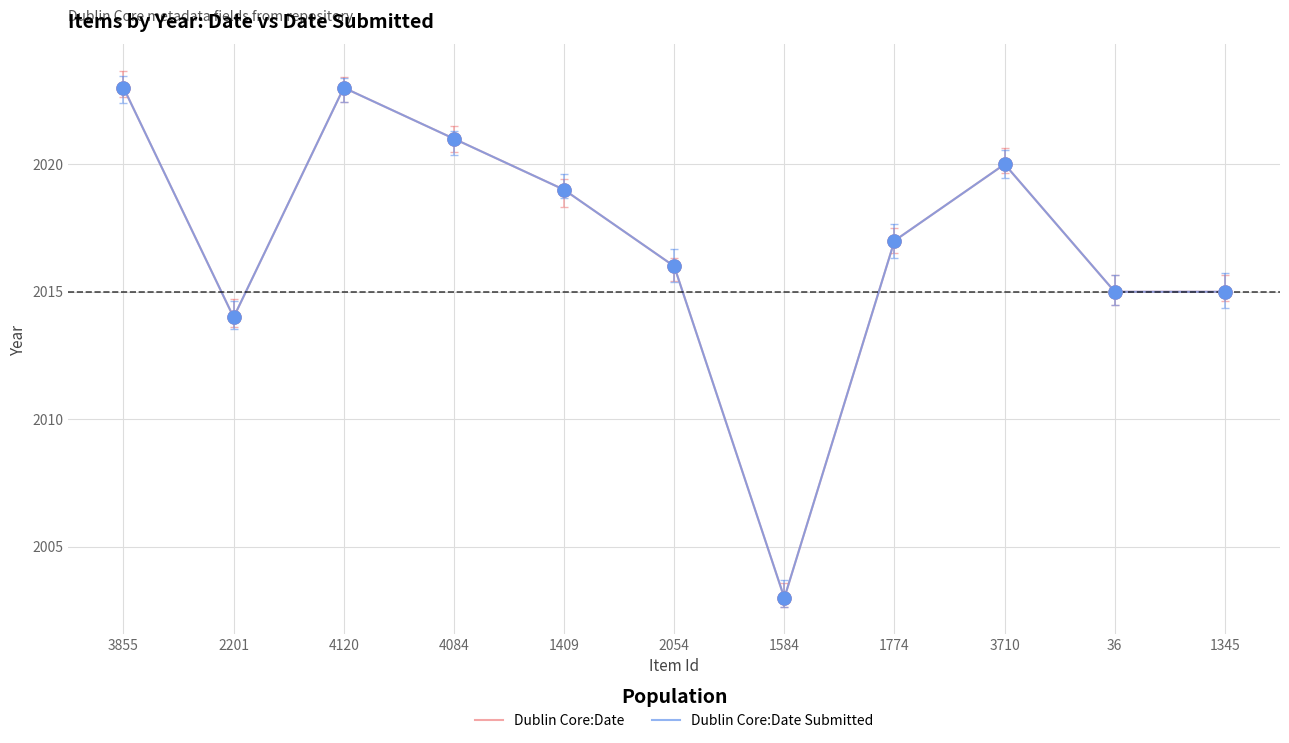

Is the value of Dublin Core:Date at 1345 greater than the value of Dublin Core:Date Submitted at 36?

No